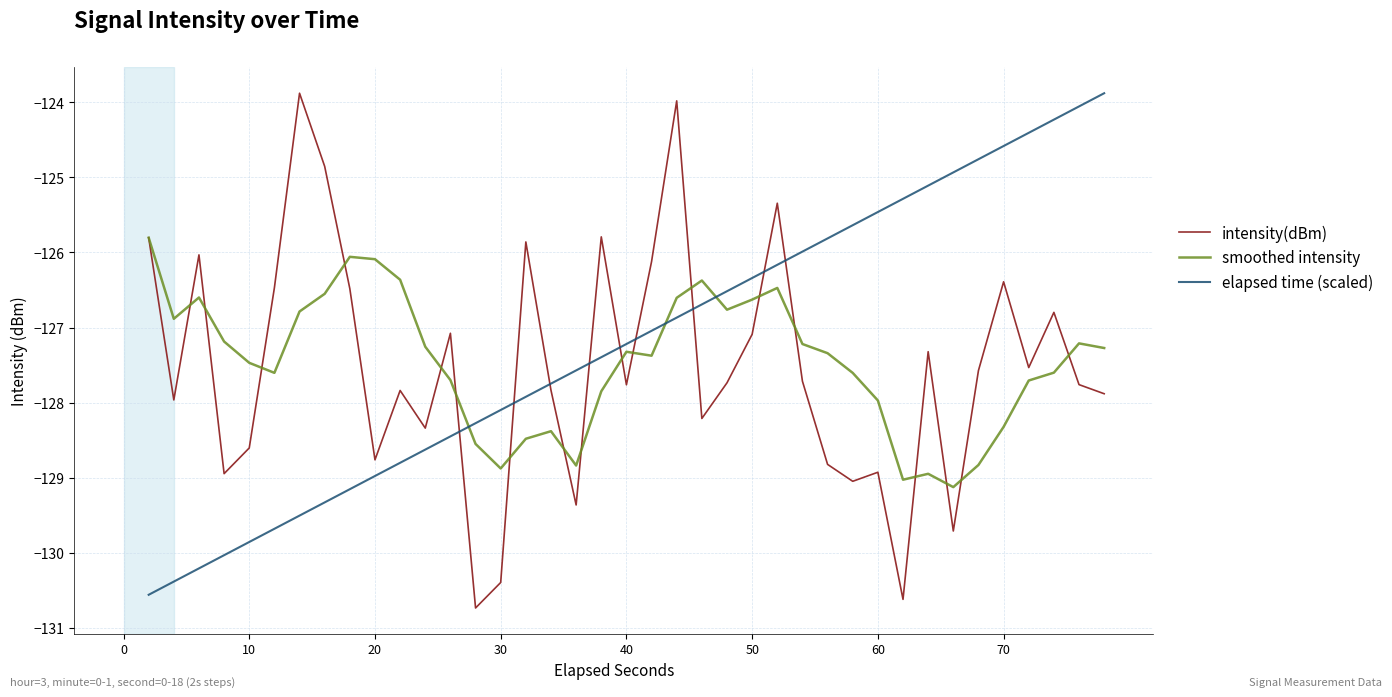

What is the lowest value of the smoothed intensity series?

-129.1